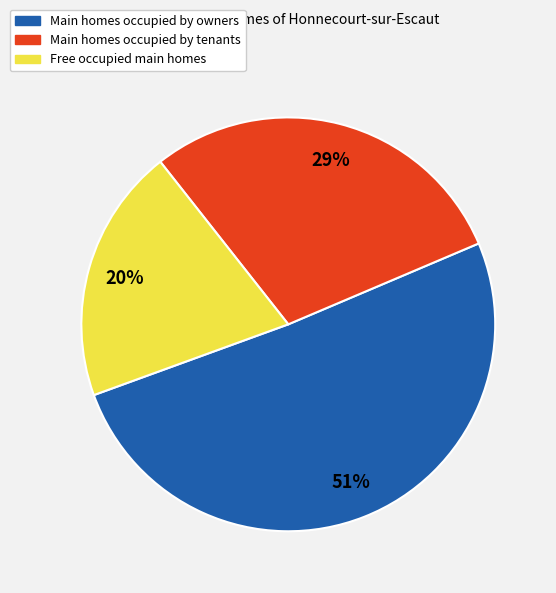

To the nearest percent, what is the average slice percentage?

33%